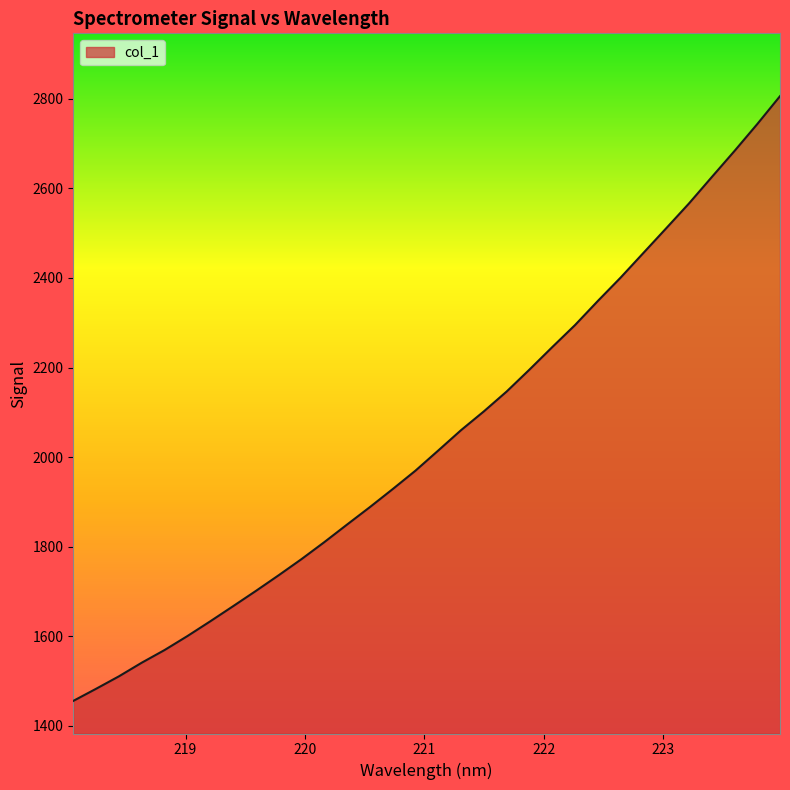

What is the minimum value shown in the chart?

1455.6